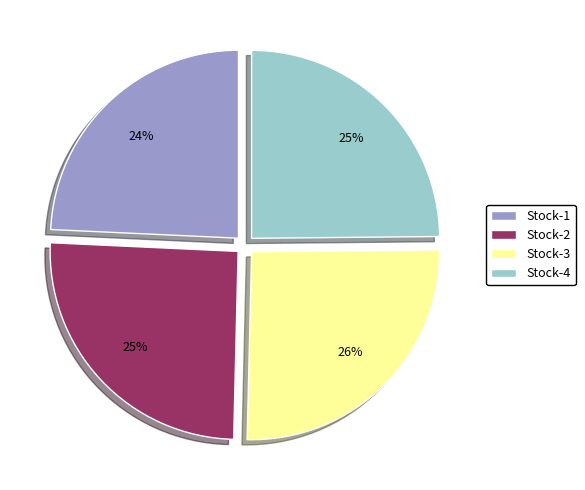

True or false: Stock-1 accounts for 35% of the total.

False